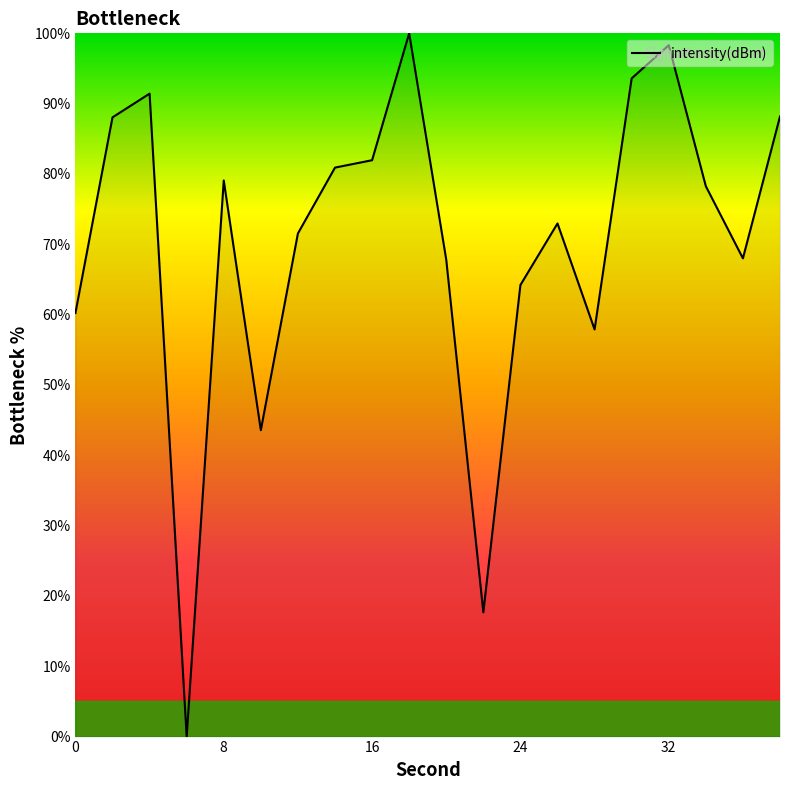

What is the greatest value displayed?

100.0